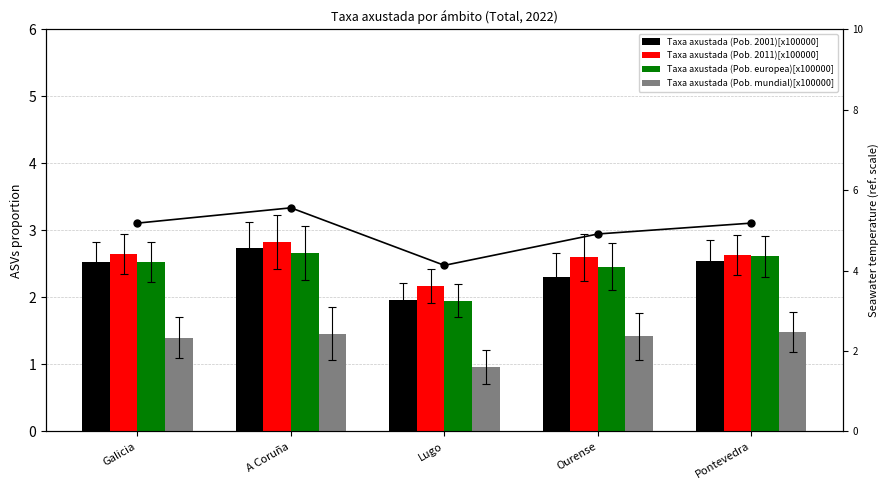

What is the label of the 2nd bar from the right?

Ourense